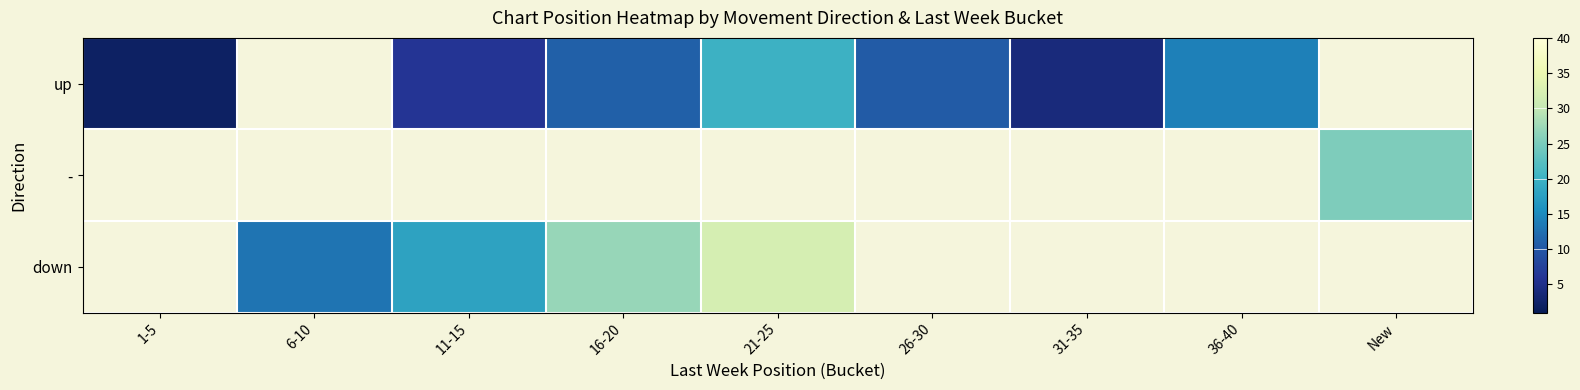

How many categories are shown in the chart?

9